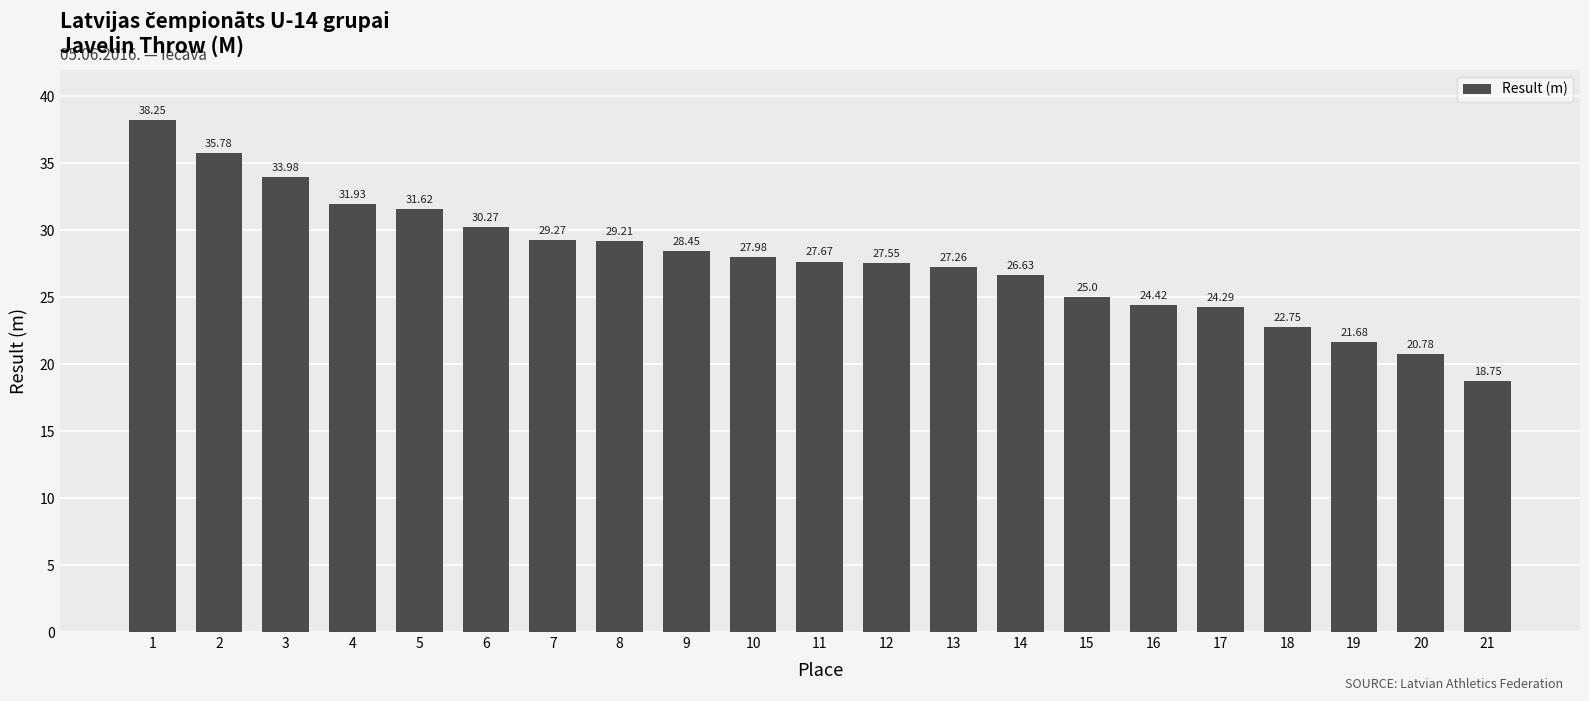

What is the average value?

27.8